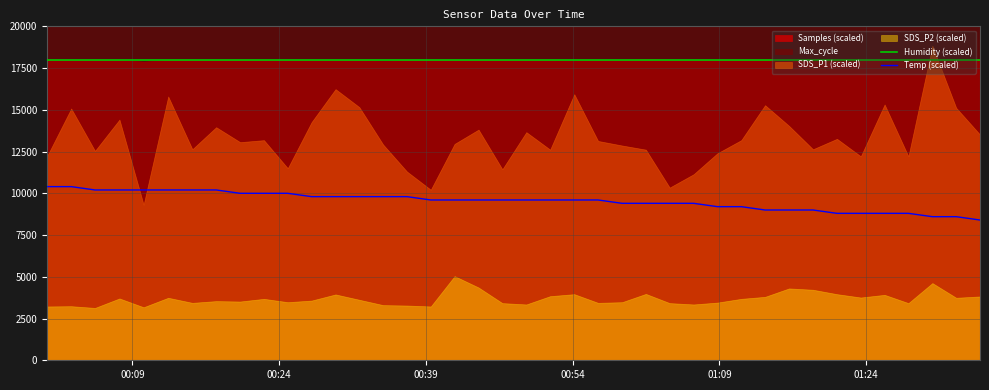

True or false: Temp (scaled) and Humidity (scaled) intersect in this chart.

False